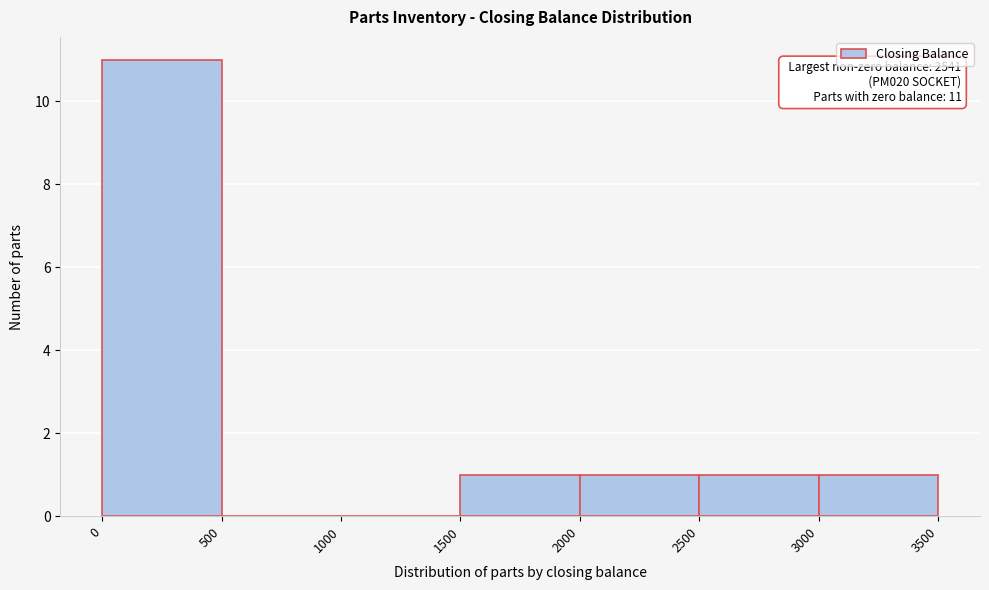

Over which range of the x-axis is the bar tallest?

0 to 500